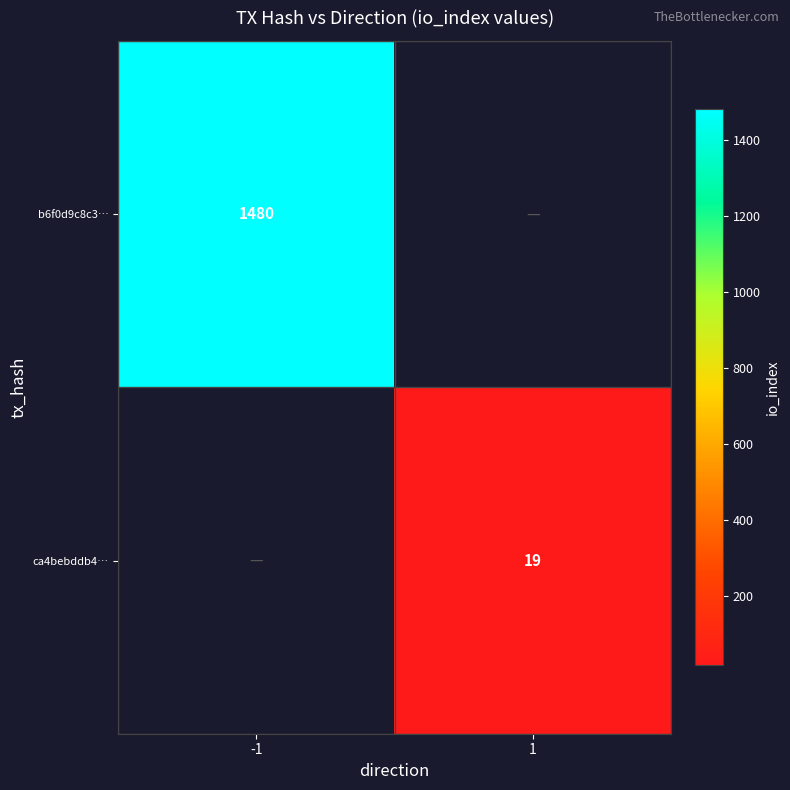

Is the value of b6f0d9c8c3… at -1 greater than the value of ca4bebddb4… at 1?

Yes